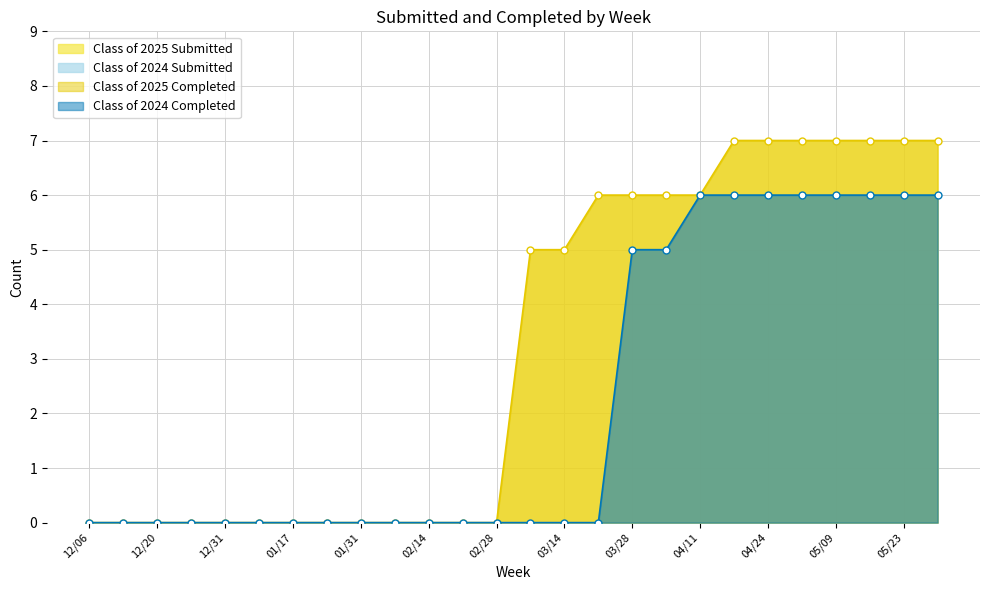

What is the label of the 12th point from the left?

02/21